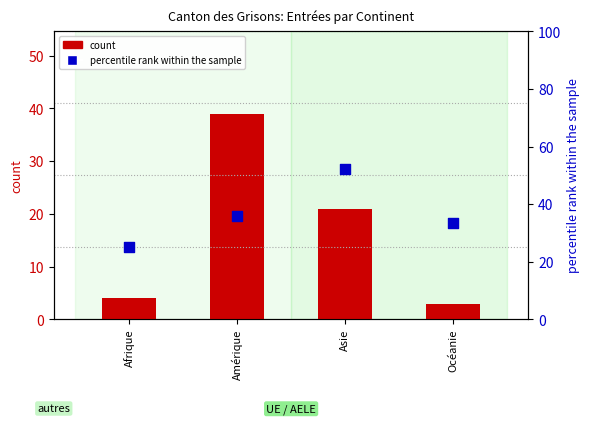

Which series has the largest total across all categories?

percentile rank within the sample